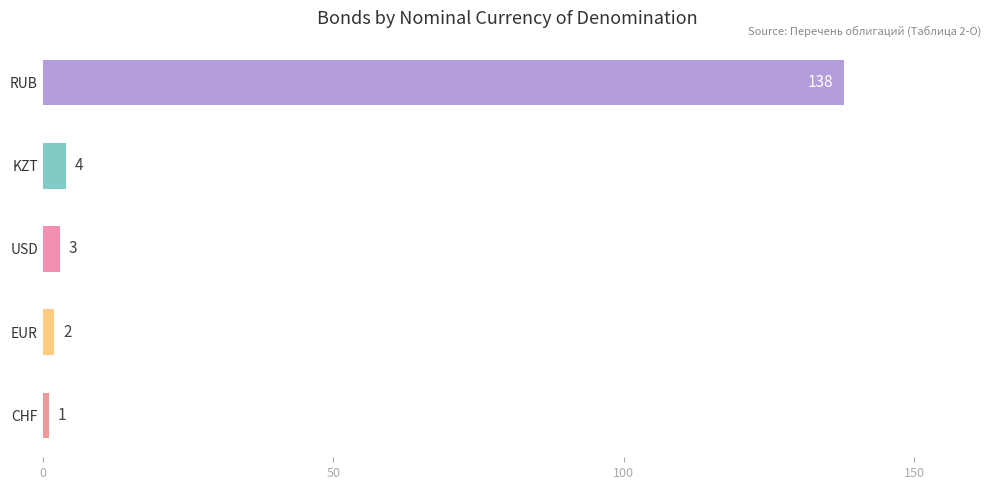

Approximately how many times larger is the value at USD compared to KZT?

0.8